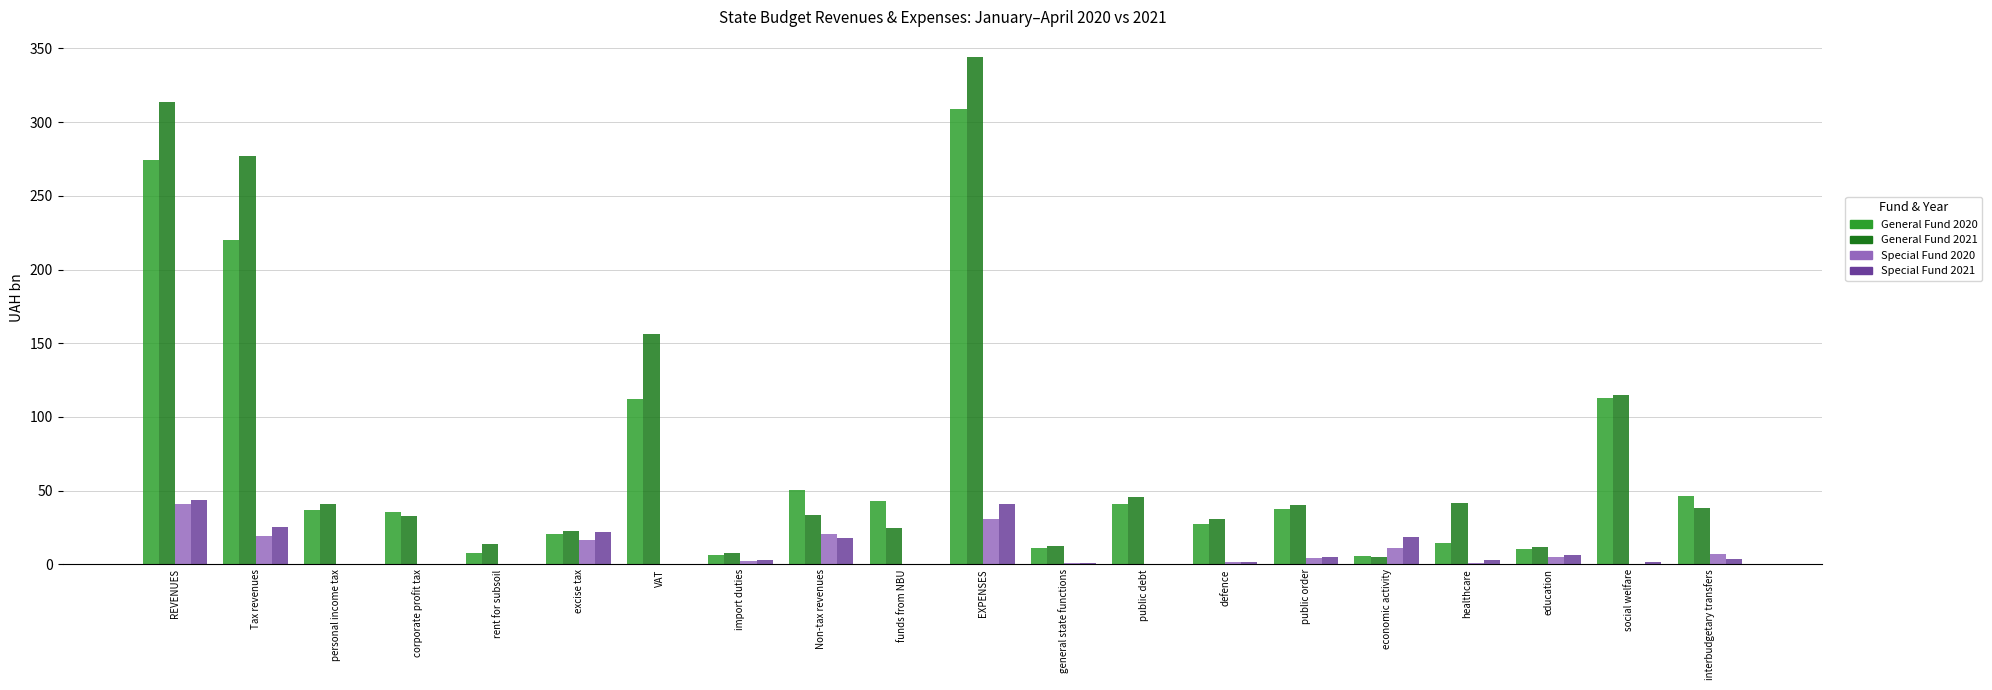

Which category has the highest value across all series?

EXPENSES